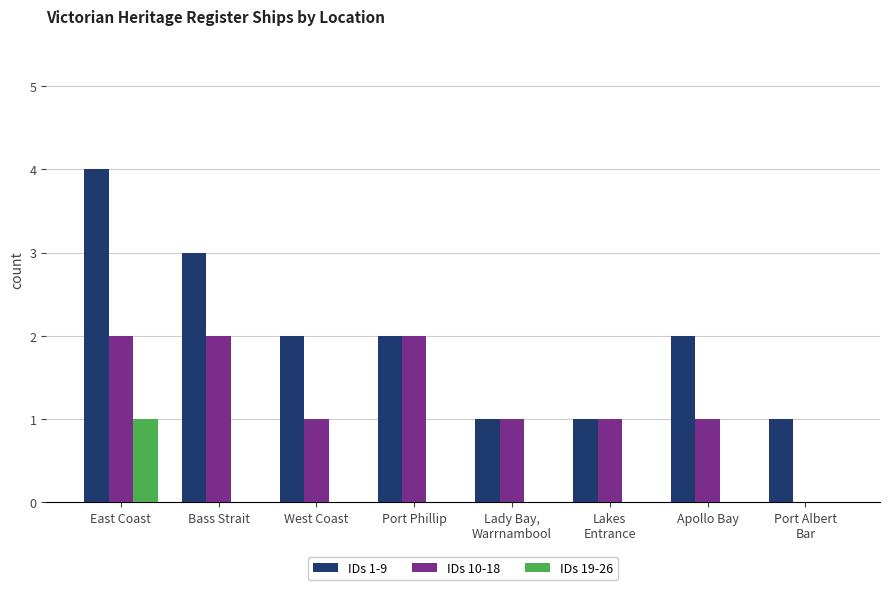

Which series has the largest total across all categories?

IDs 1-9